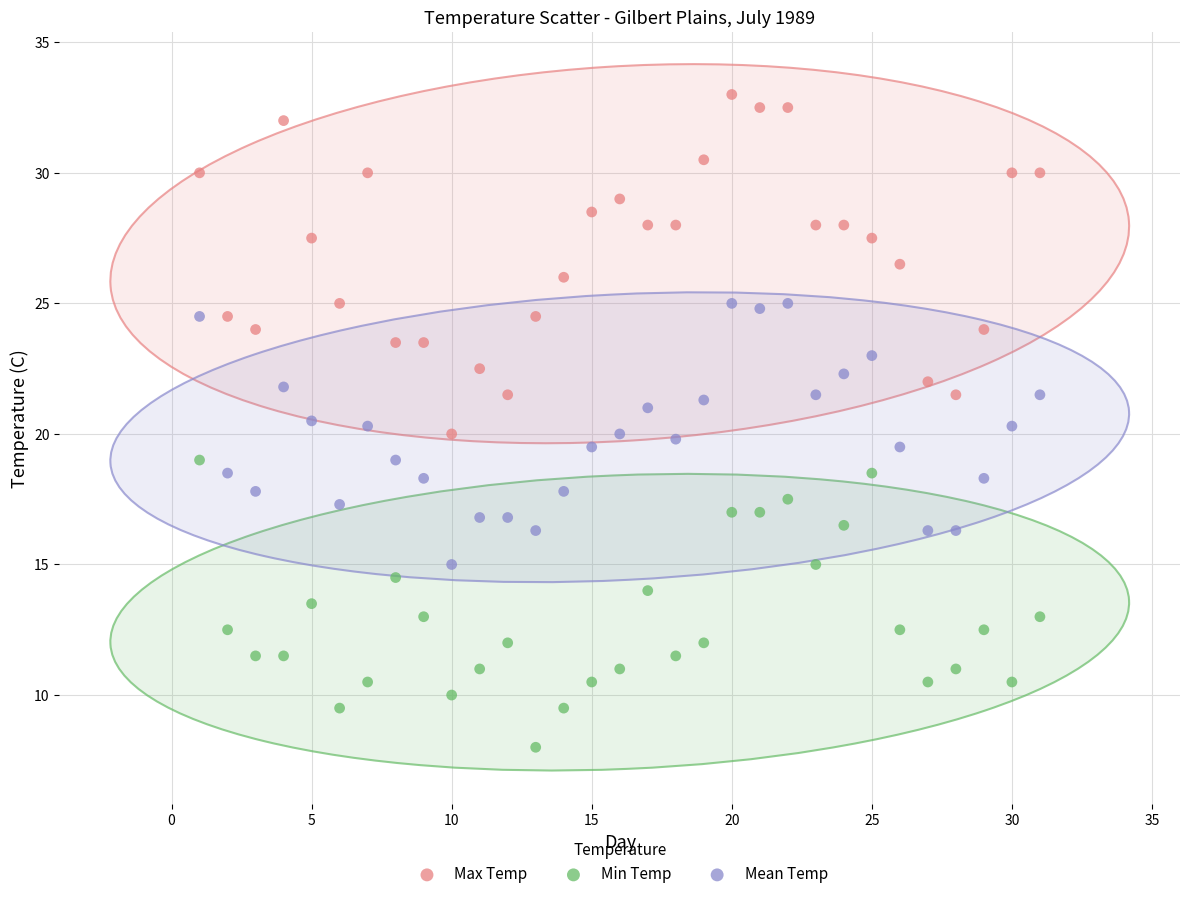

Which series contains the lowest Y value?

Min Temp